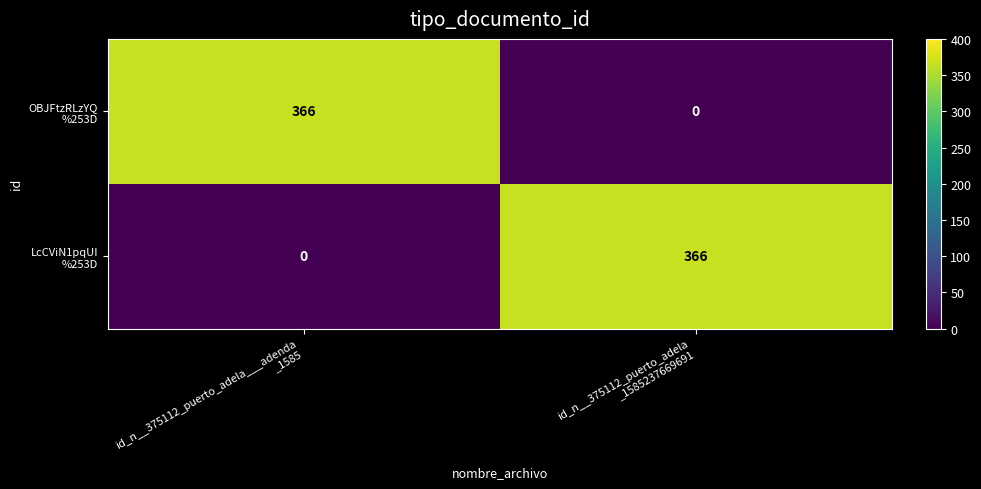

What is the maximum value shown in the chart?

366